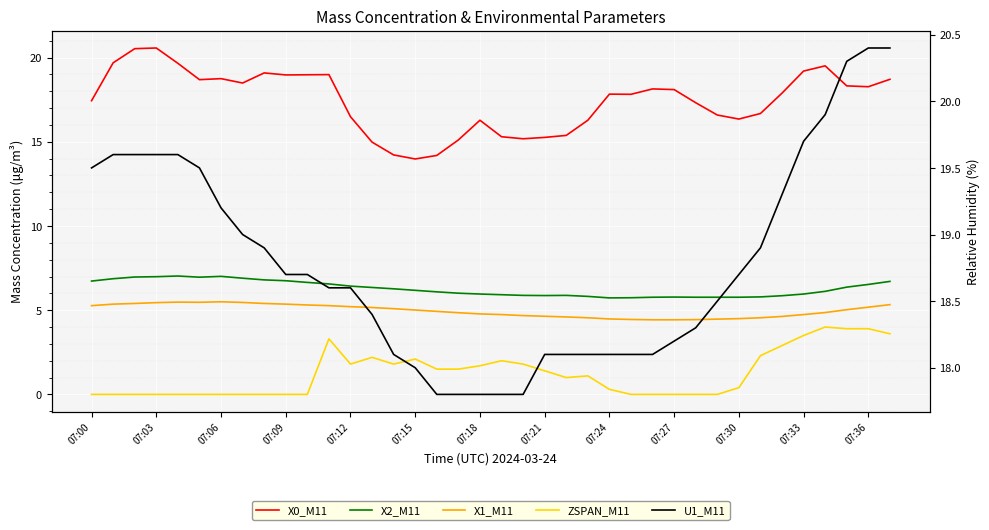

Which series has the widest spread of values?

X0_M11